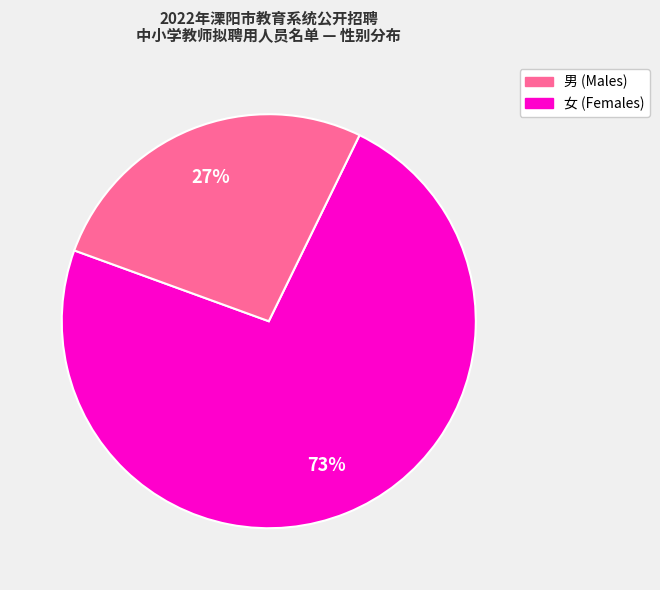

Is there any slice that represents more than half of the pie?

Yes